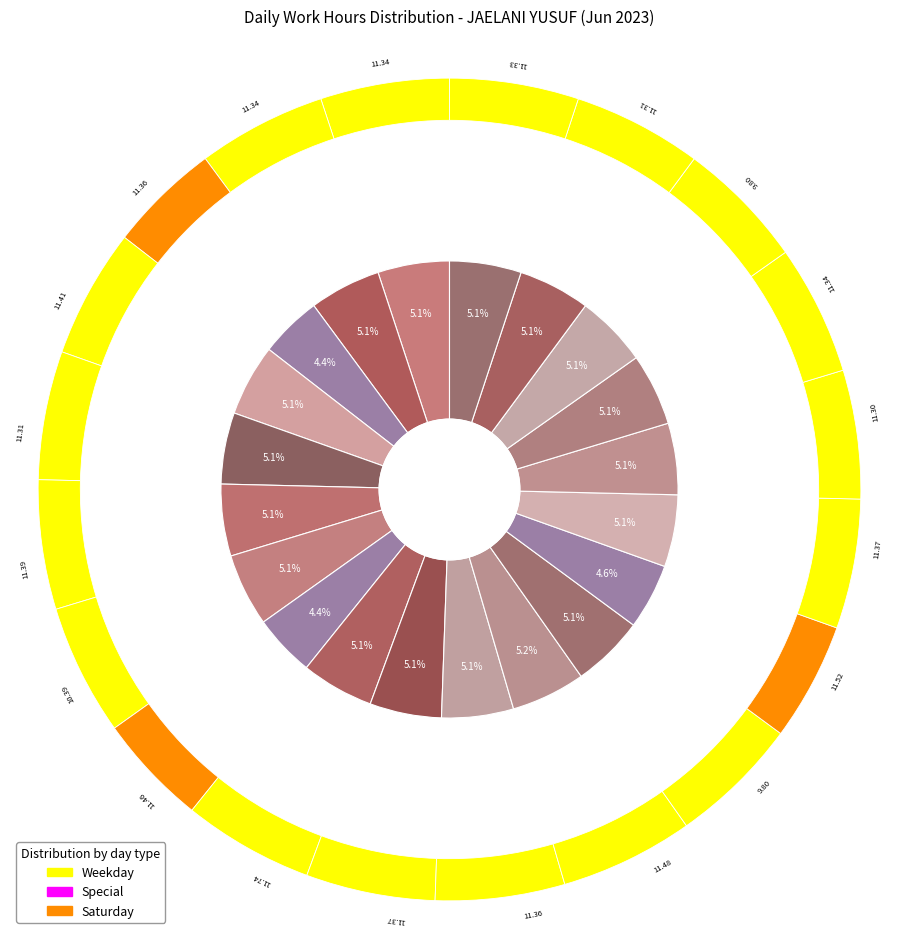

What portion of the pie excludes 16-Fri?

94.9%